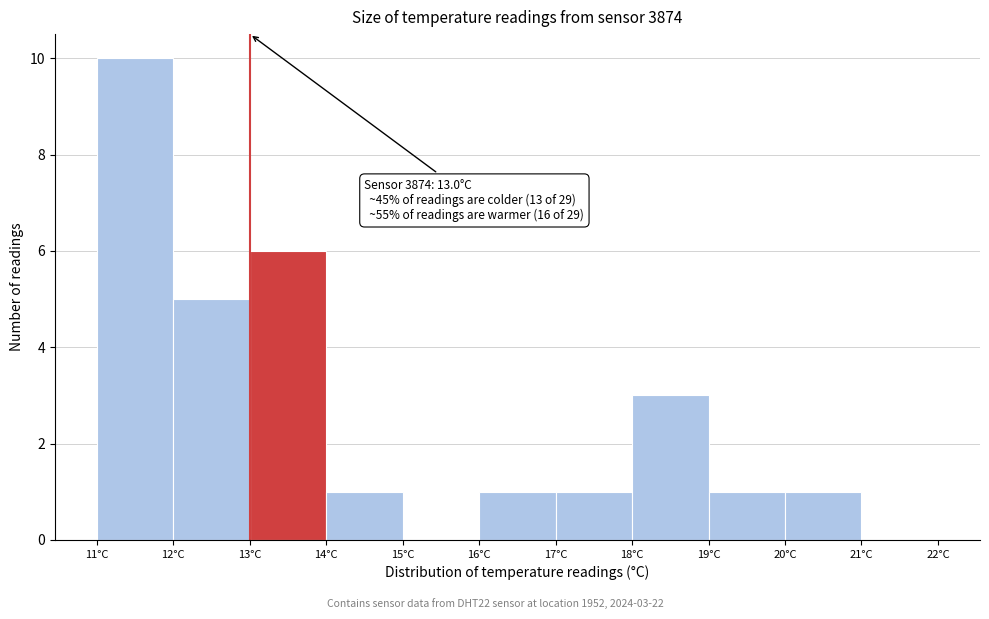

Which range on the x-axis has the tallest bar?

11 to 12